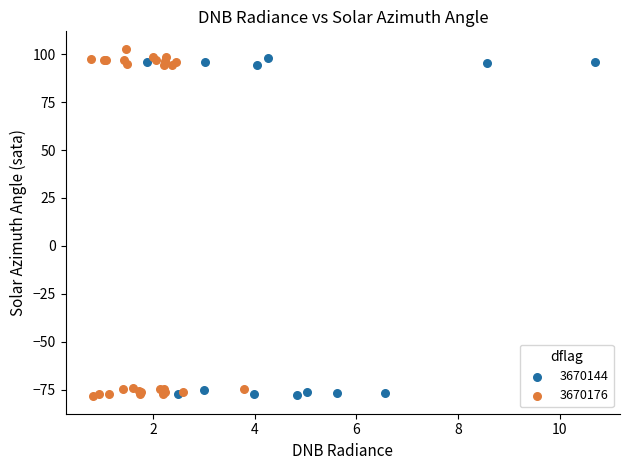

Which series has the widest spread of Y values?

3670176